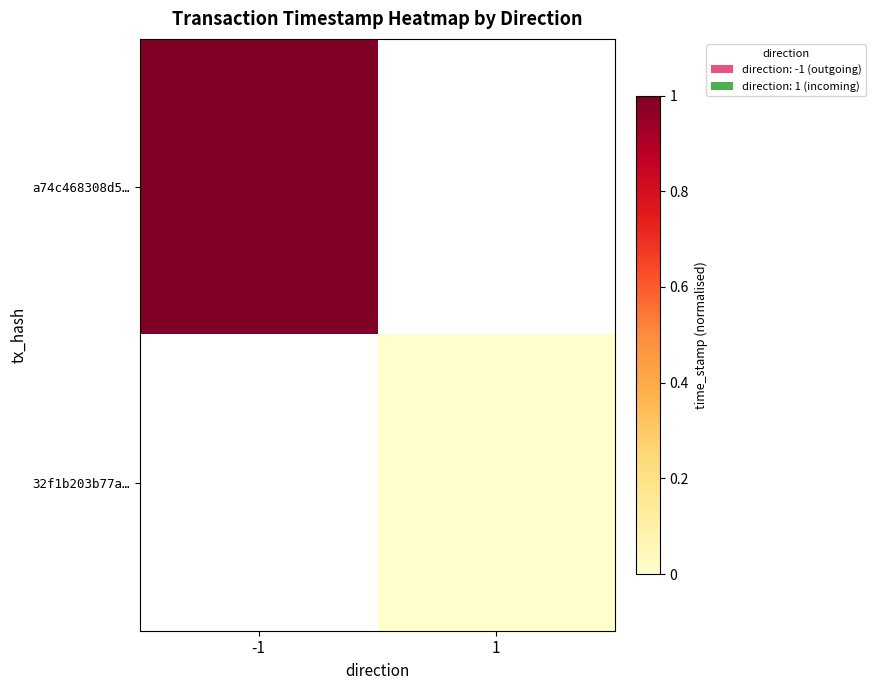

Is the value of a74c468308d5… at 1 greater than the value of 32f1b203b77a… at 1?

No